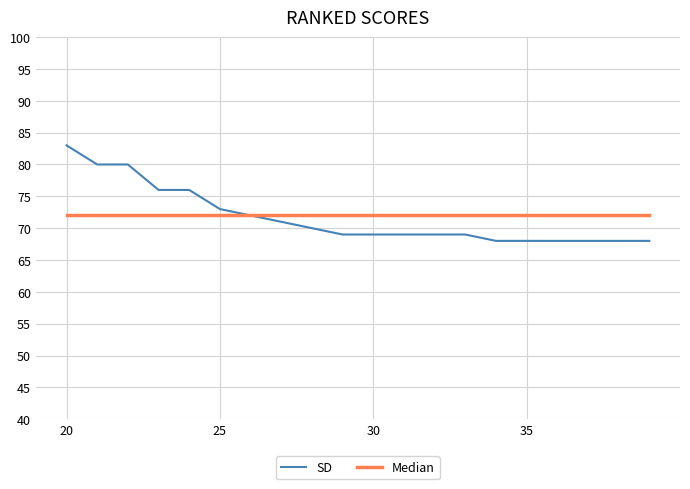

Which series has the largest range (max minus min)?

SD